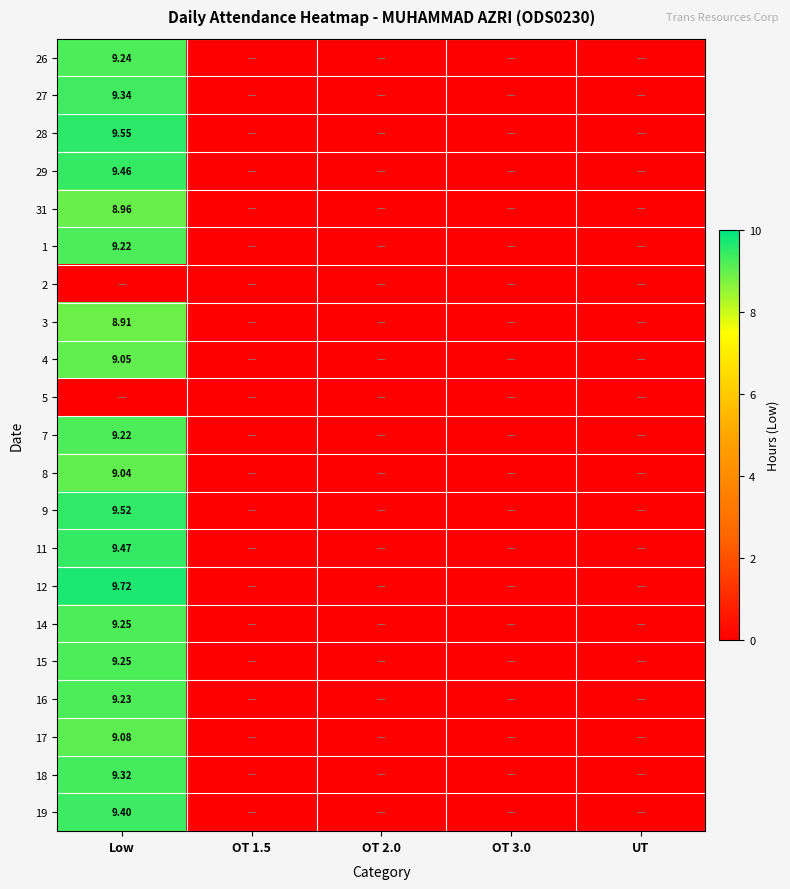

Read the 19 value at Low.

9.4